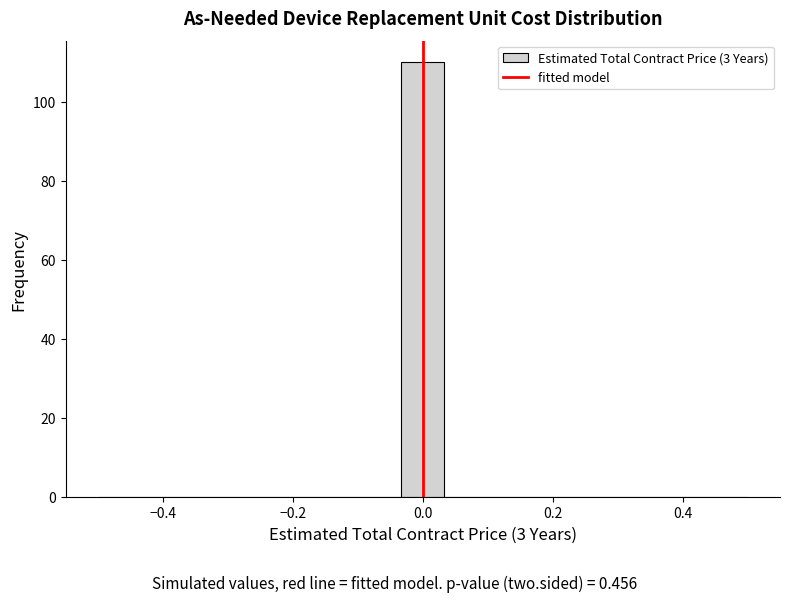

Read against the x-axis, roughly where is the centre of the tallest bar?

0.00